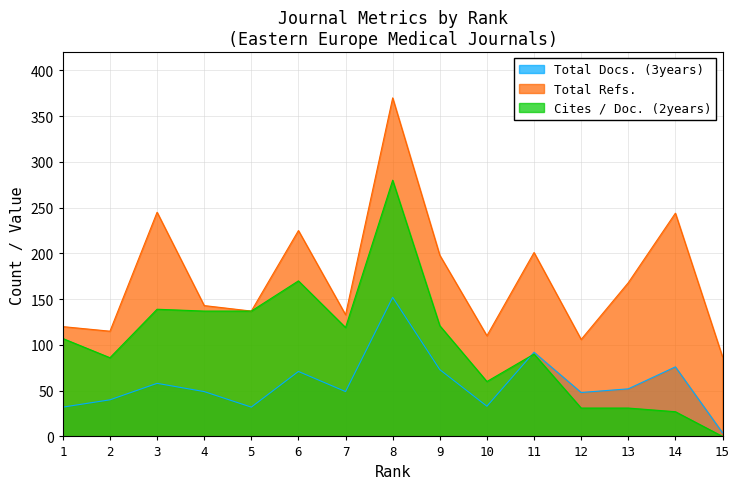

How many values in the Total Docs. (3years) series are below 49?

6